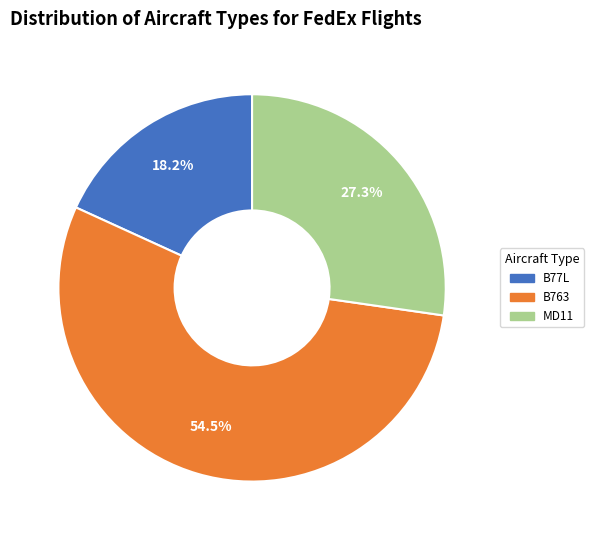

Which slice is the largest?

B763